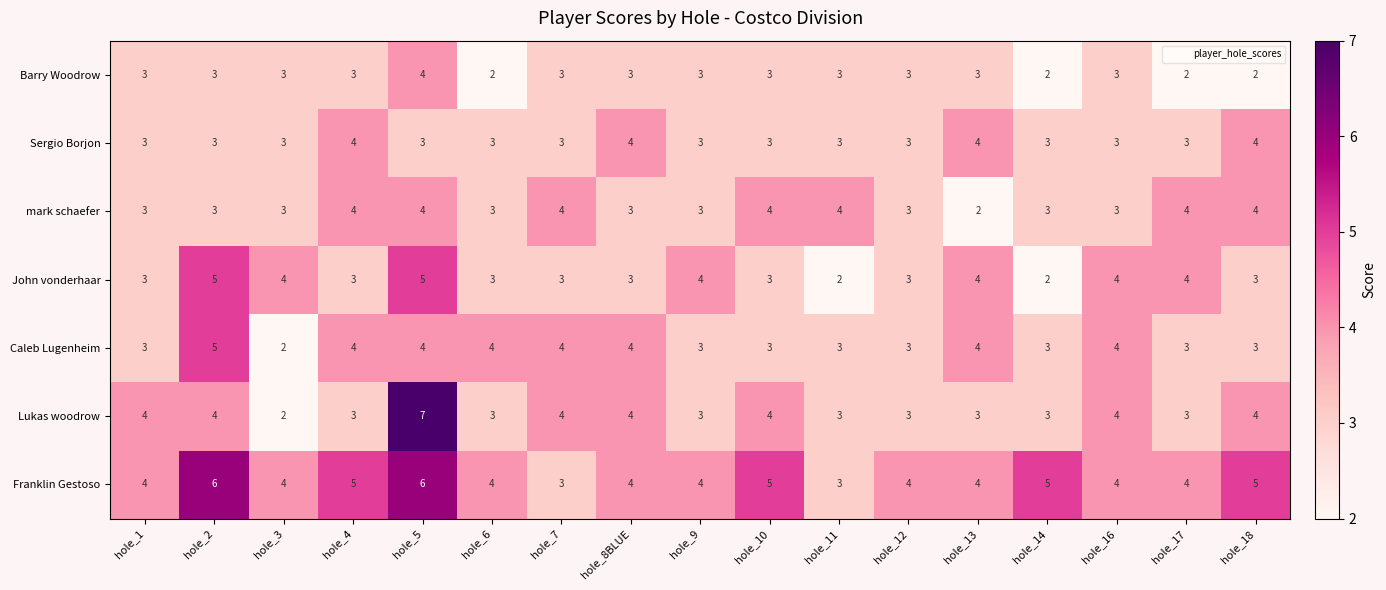

Which series has the largest range (max minus min)?

Lukas woodrow